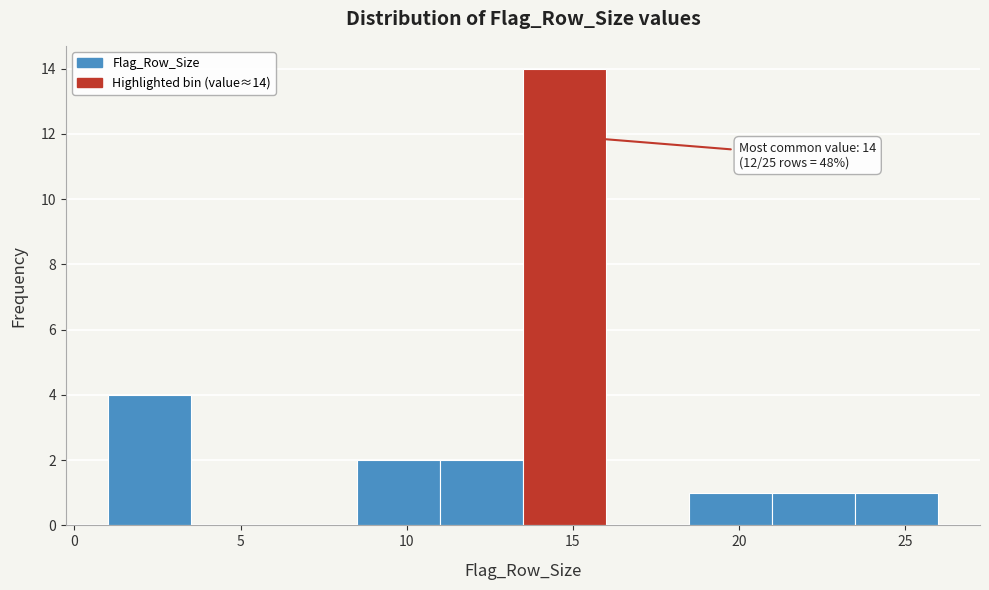

Which range on the x-axis has the tallest bar?

13.5 to 16.0